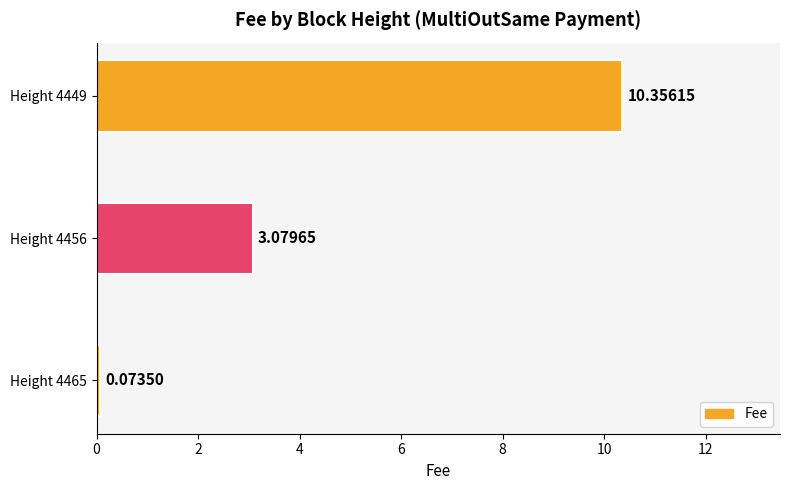

Which has a higher value, Height 4449 or Height 4465?

Height 4449